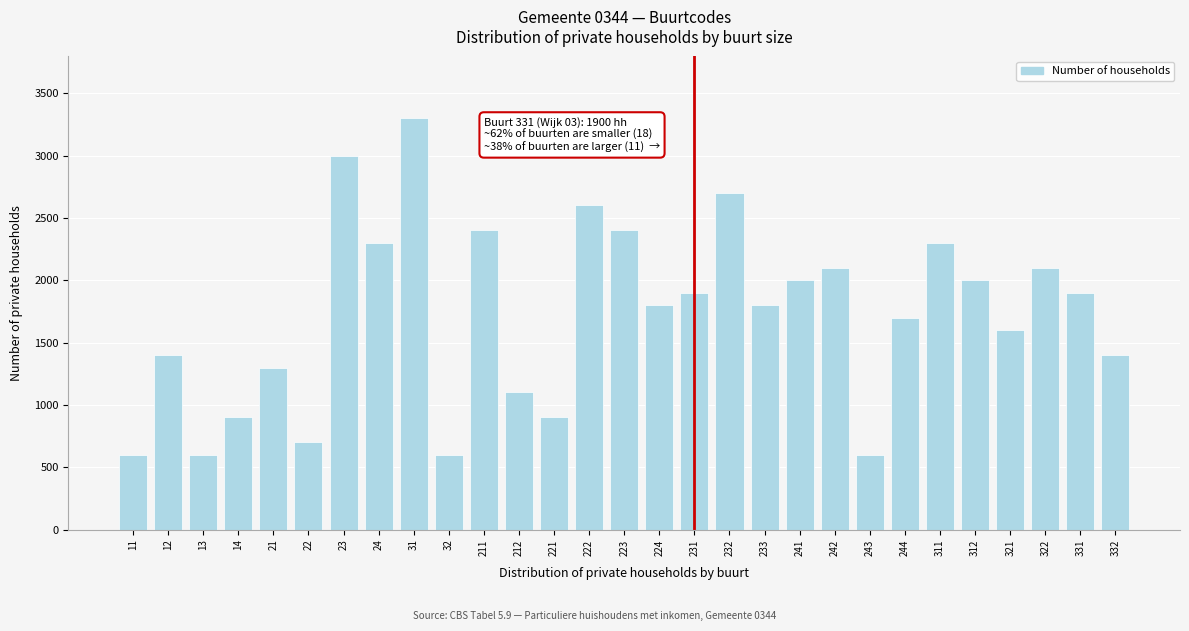

Reading left to right, transcribe all the data shown in this chart.

600	1400	600	900	1300	700	3000	2300	3300	600	2400	1100	900	2600	2400	1800	1900	2700	1800	2000	2100	600	1700	2300	2000	1600	2100	1900	1400